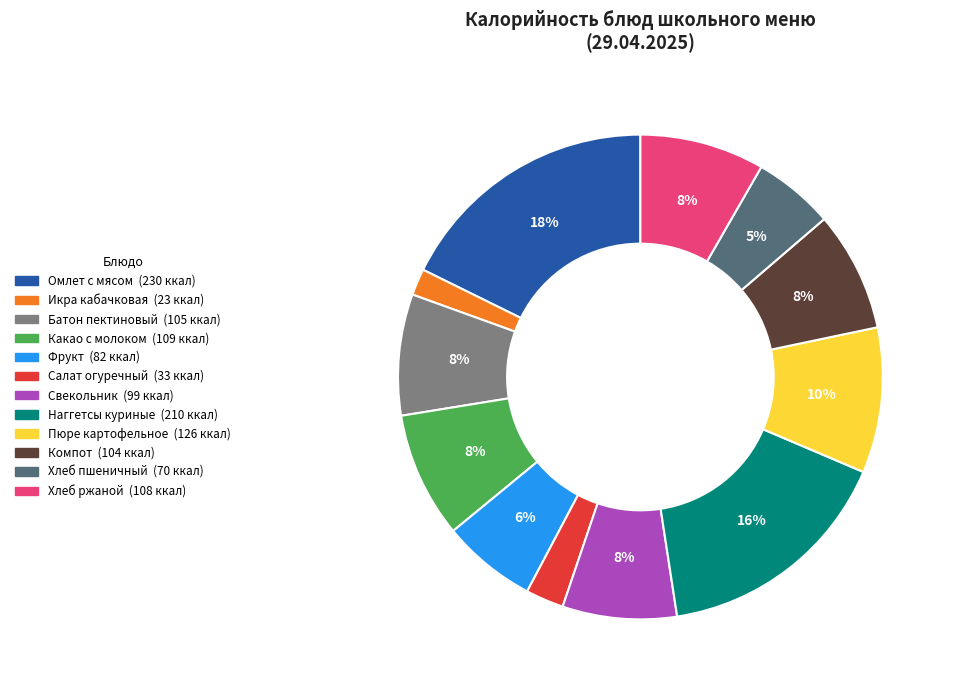

How many slices are in this pie chart?

12